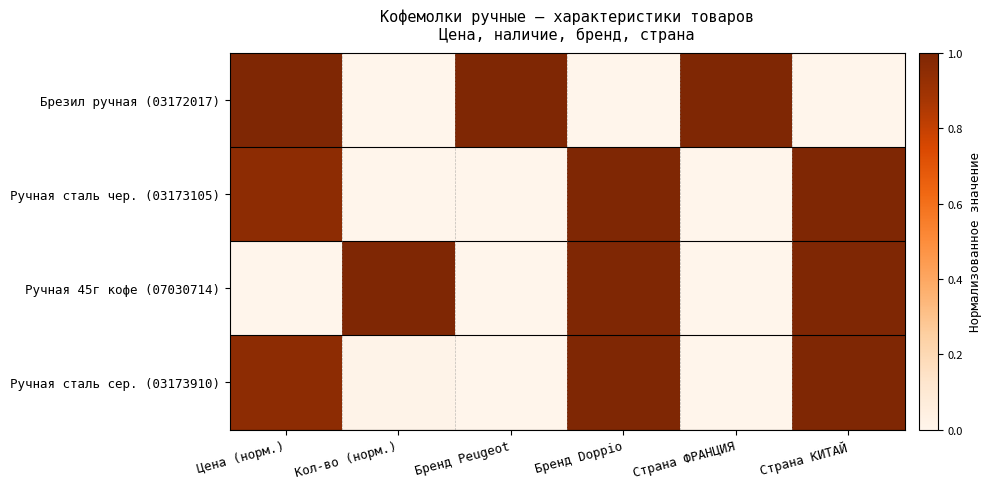

Reading left to right, transcribe all the data shown in this chart.

Брезил ручная (03172017): Цена (норм.)=1.0	Кол-во (норм.)=0.0	Бренд Peugeot=1.0	Бренд Doppio=0.0	Страна ФРАНЦИЯ=1.0	Страна КИТАЙ=0.0
Ручная сталь чер. (03173105): Цена (норм.)=1.0	Кол-во (норм.)=0.0	Бренд Peugeot=0.0	Бренд Doppio=1.0	Страна ФРАНЦИЯ=0.0	Страна КИТАЙ=1.0
Ручная 45г кофе (07030714): Цена (норм.)=0.0	Кол-во (норм.)=1.0	Бренд Peugeot=0.0	Бренд Doppio=1.0	Страна ФРАНЦИЯ=0.0	Страна КИТАЙ=1.0
Ручная сталь сер. (03173910): Цена (норм.)=1.0	Кол-во (норм.)=0.0	Бренд Peugeot=0.0	Бренд Doppio=1.0	Страна ФРАНЦИЯ=0.0	Страна КИТАЙ=1.0